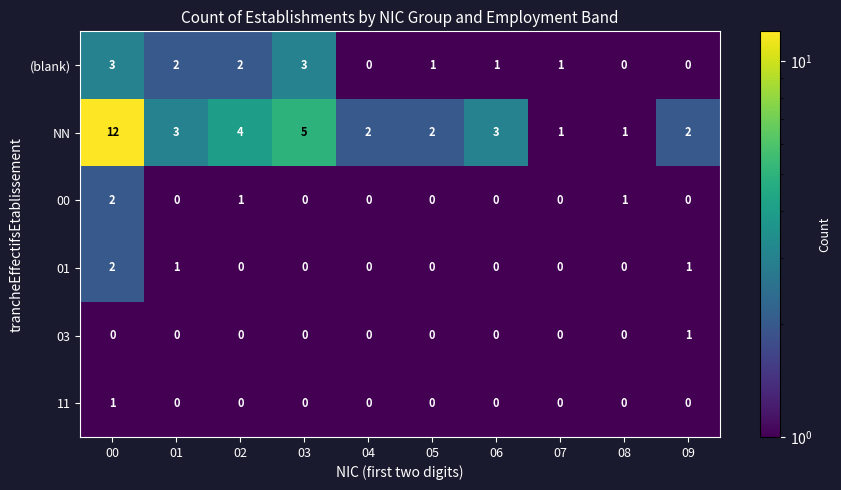

True or false: 01 has a value of 0 at 06.

True